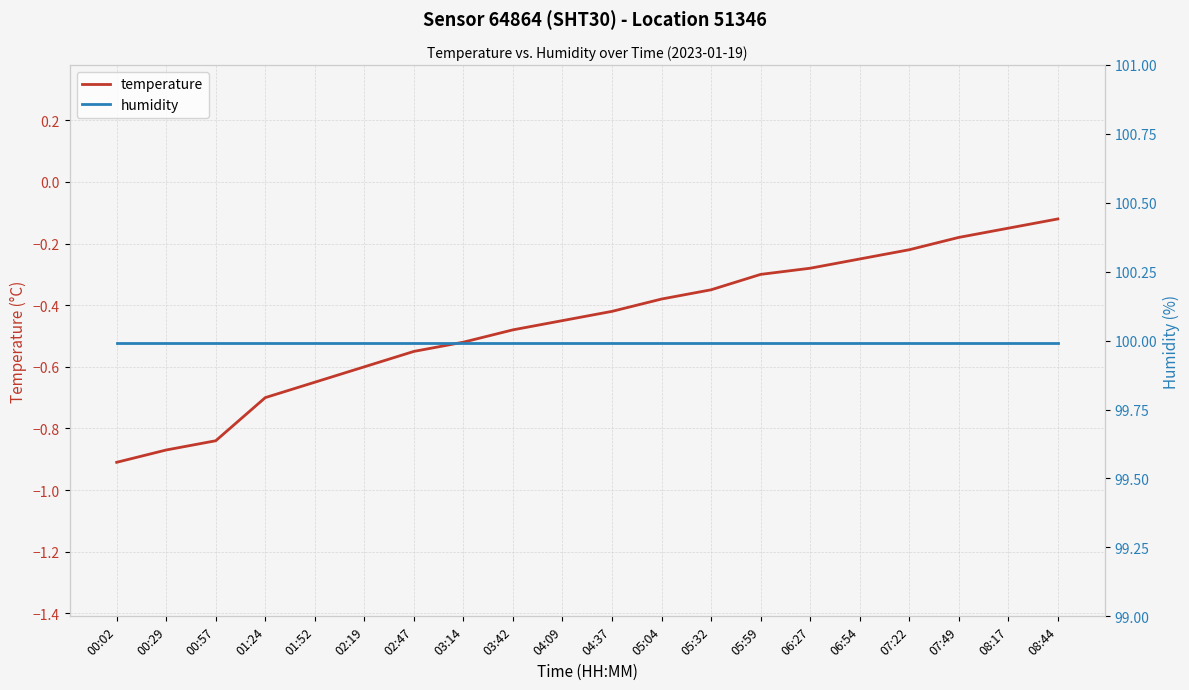

Does the chart have visible grid lines?

Yes